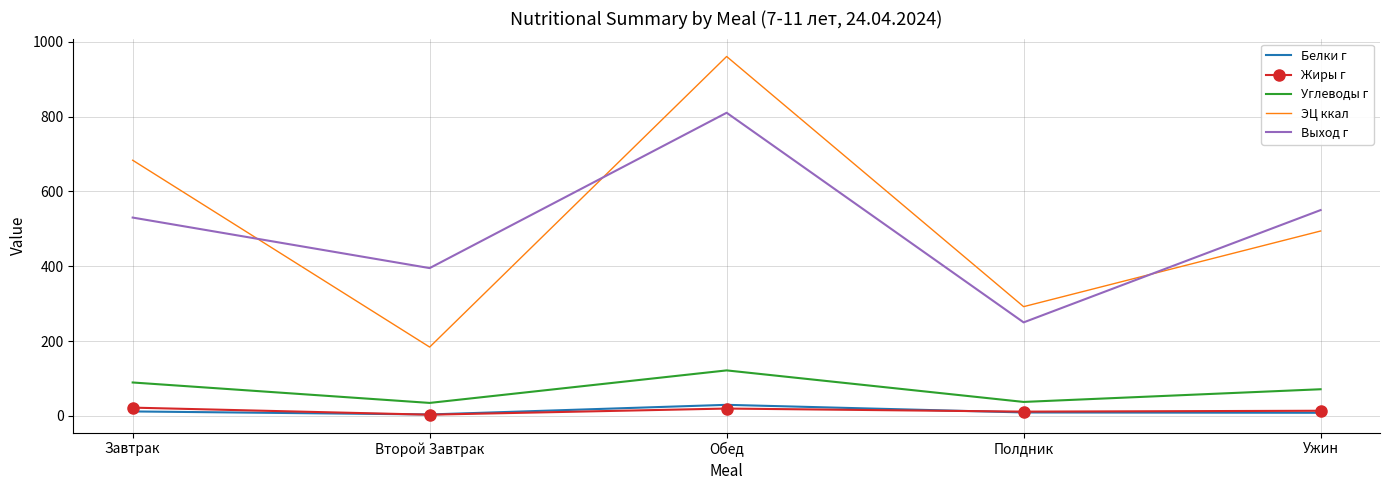

True or false: Углеводы г and Выход г intersect in this chart.

False